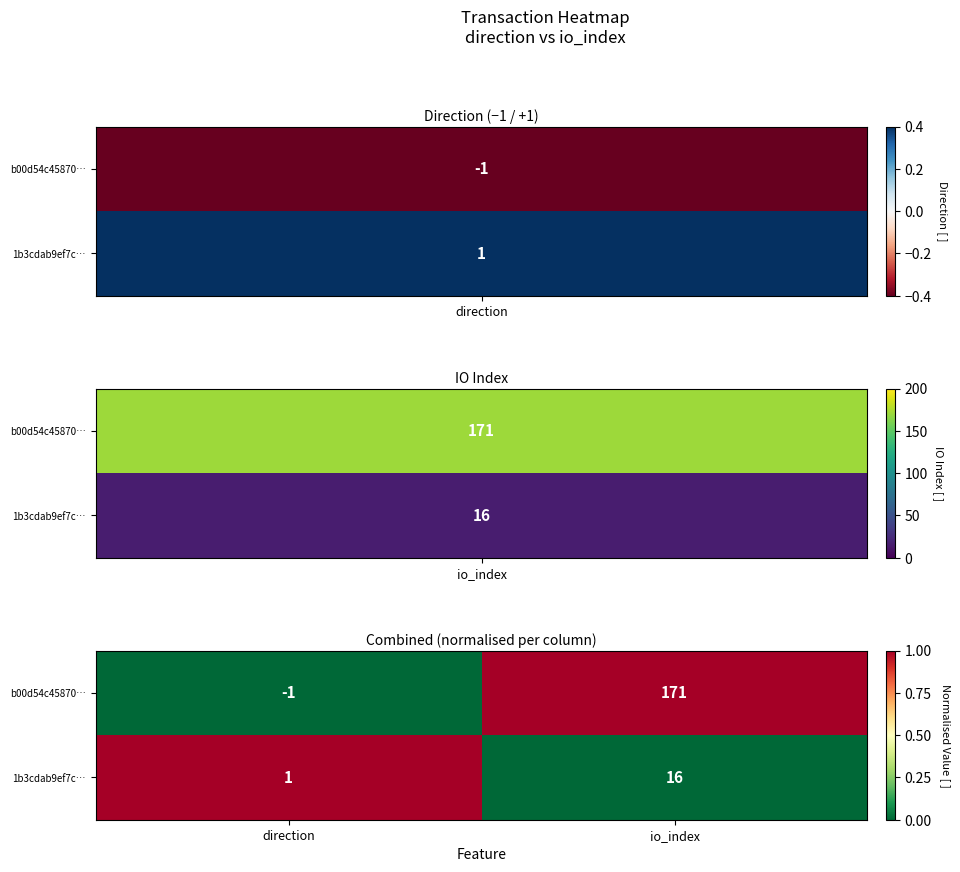

At io_index, list the series in order from smallest to largest.

1b3cdab9ef7c…, b00d54c45870…